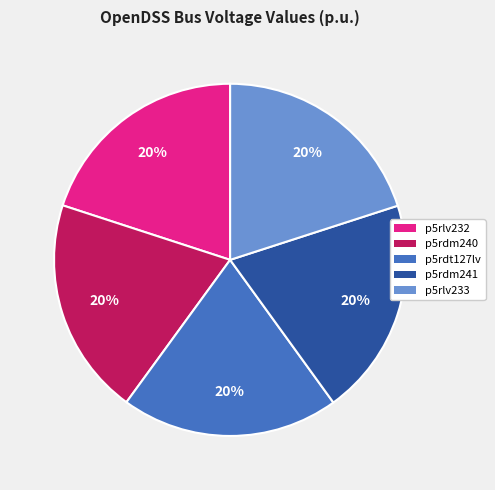

How many segments does this pie chart have?

5